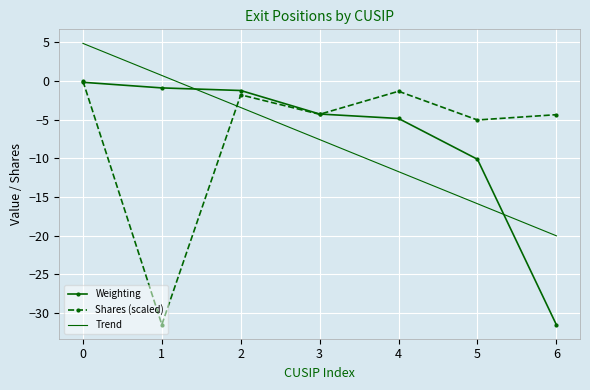

Is the value of Weighting at 4 greater than the value of Shares (scaled) at 4?

No